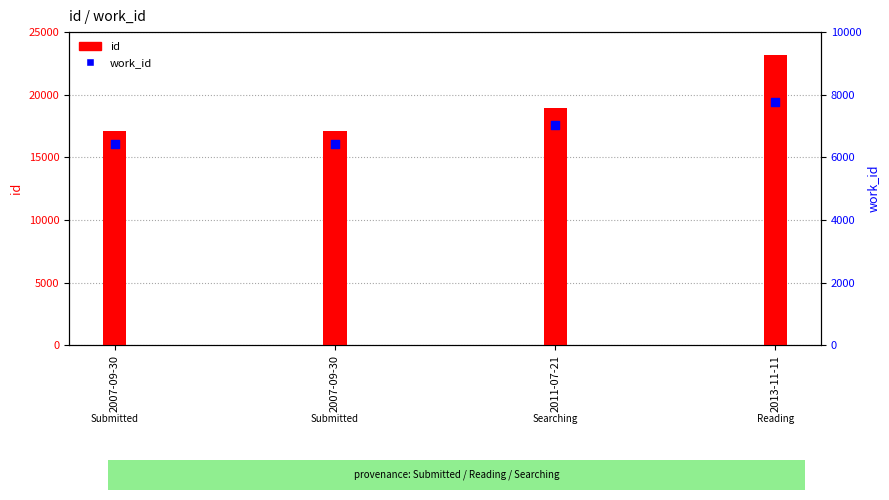

Which series has the largest total across all categories?

id